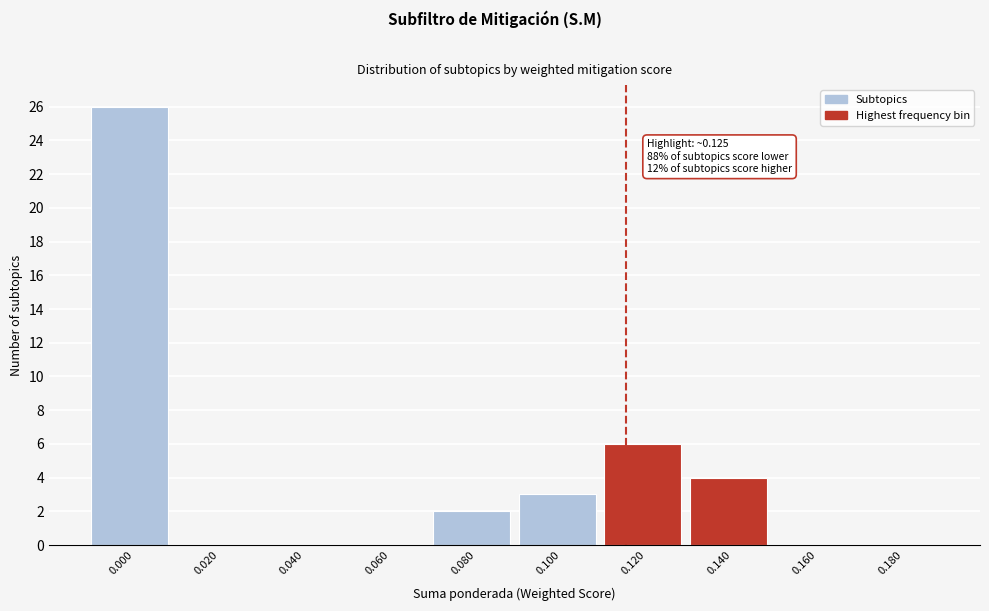

Reading left to right, what are all the values shown in this chart?

0.000=26	0.020=0	0.040=0	0.060=0	0.080=2	0.100=3	0.120=6	0.140=4	0.160=0	0.180=0